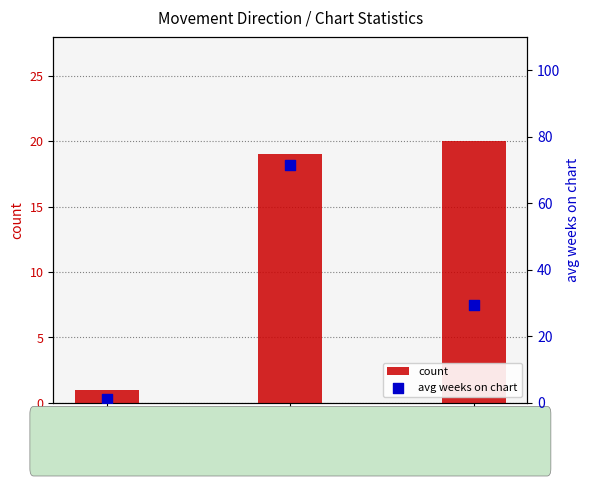

What are all the series names shown in the legend?

count, avg weeks on chart